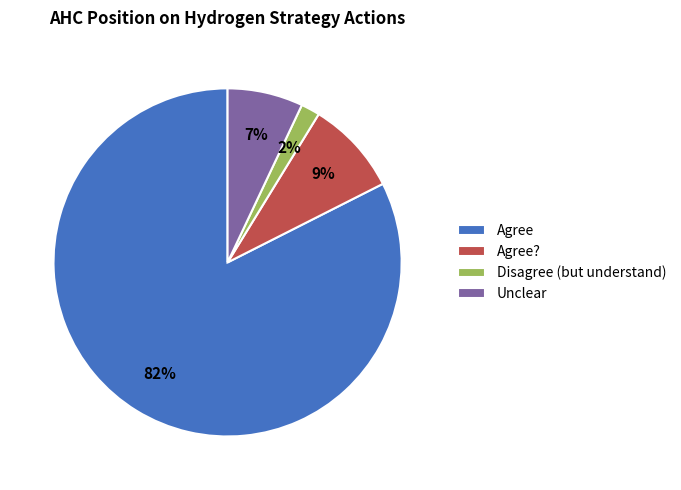

To the nearest percent, what is the difference between the Agree and Unclear slice percentages?

75%